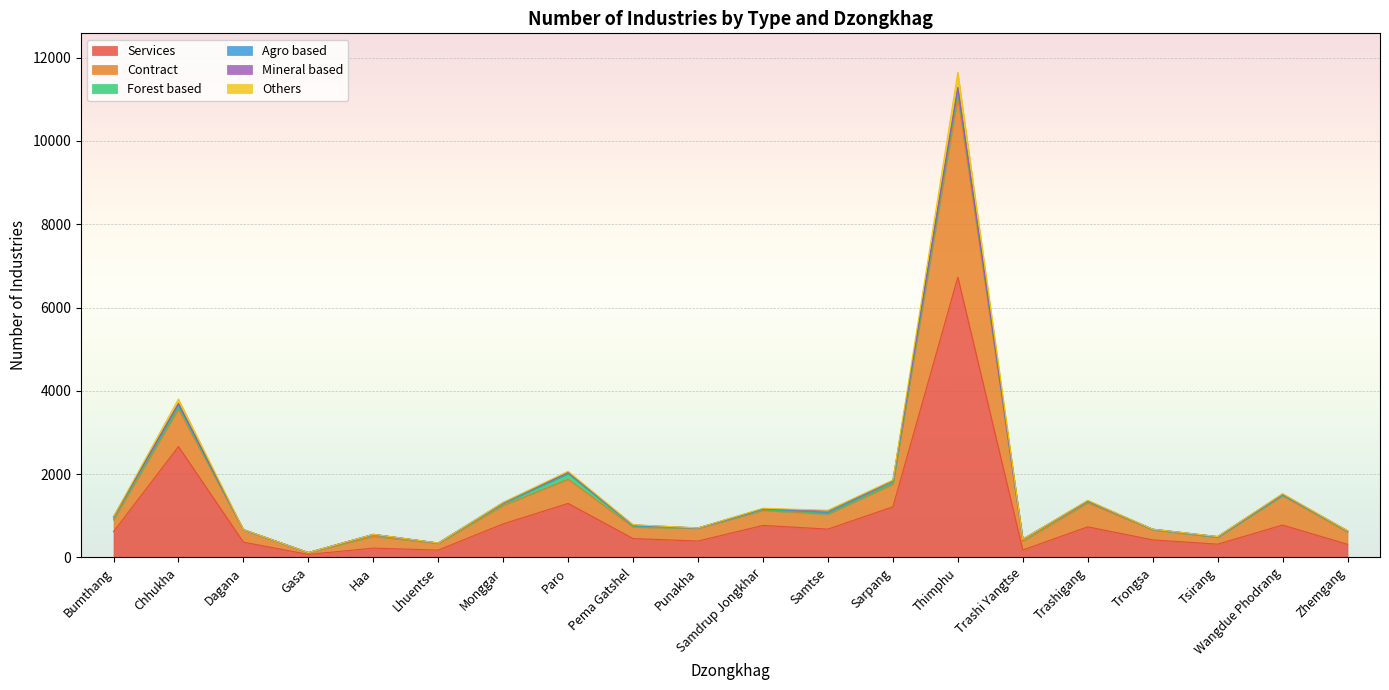

What is the maximum value for Services?

6729